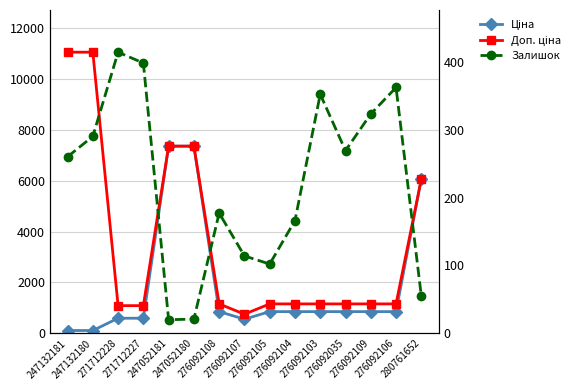

How many lines are shown in the chart?

3